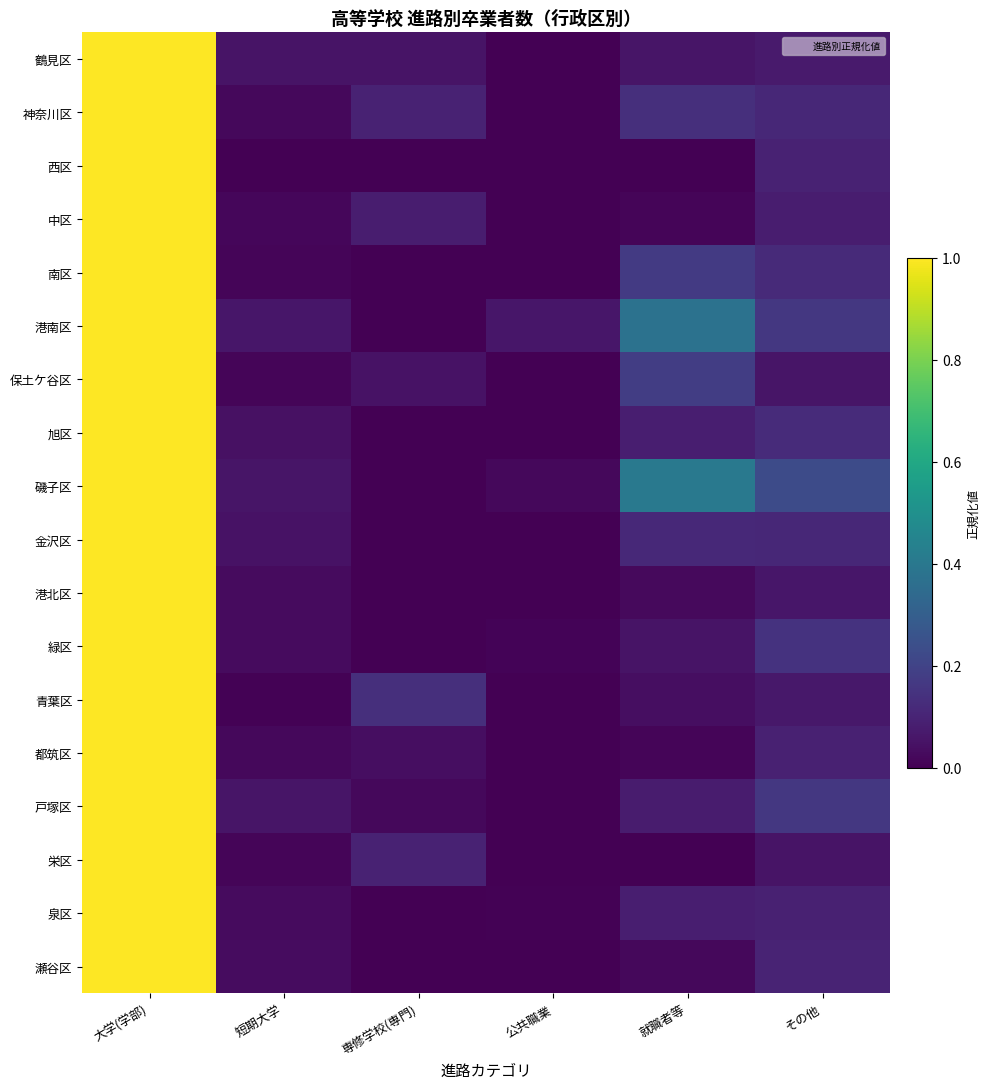

Reading right to left, list all the values displayed in this chart.

鶴見区: その他=0.1	就職者等=0.1	公共職業=0.0	専修学校(専門)=0.1	短期大学=0.1	大学(学部)=1.0
神奈川区: その他=0.1	就職者等=0.1	公共職業=0.0	専修学校(専門)=0.1	短期大学=0.0	大学(学部)=1.0
西区: その他=0.1	就職者等=0.0	公共職業=0.0	専修学校(専門)=0.0	短期大学=0.0	大学(学部)=1.0
中区: その他=0.1	就職者等=0.0	公共職業=0.0	専修学校(専門)=0.1	短期大学=0.0	大学(学部)=1.0
南区: その他=0.1	就職者等=0.2	公共職業=0.0	専修学校(専門)=0.0	短期大学=0.0	大学(学部)=1.0
港南区: その他=0.2	就職者等=0.4	公共職業=0.1	専修学校(専門)=0.0	短期大学=0.1	大学(学部)=1.0
保土ケ谷区: その他=0.1	就職者等=0.2	公共職業=0.0	専修学校(専門)=0.1	短期大学=0.0	大学(学部)=1.0
旭区: その他=0.1	就職者等=0.1	公共職業=0.0	専修学校(専門)=0.0	短期大学=0.0	大学(学部)=1.0
磯子区: その他=0.2	就職者等=0.4	公共職業=0.0	専修学校(専門)=0.0	短期大学=0.1	大学(学部)=1.0
金沢区: その他=0.1	就職者等=0.1	公共職業=0.0	専修学校(専門)=0.0	短期大学=0.0	大学(学部)=1.0
港北区: その他=0.1	就職者等=0.0	公共職業=0.0	専修学校(専門)=0.0	短期大学=0.0	大学(学部)=1.0
緑区: その他=0.1	就職者等=0.1	公共職業=0.0	専修学校(専門)=0.0	短期大学=0.0	大学(学部)=1.0
青葉区: その他=0.1	就職者等=0.0	公共職業=0.0	専修学校(専門)=0.1	短期大学=0.0	大学(学部)=1.0
都筑区: その他=0.1	就職者等=0.0	公共職業=0.0	専修学校(専門)=0.0	短期大学=0.0	大学(学部)=1.0
戸塚区: その他=0.2	就職者等=0.1	公共職業=0.0	専修学校(専門)=0.0	短期大学=0.1	大学(学部)=1.0
栄区: その他=0.1	就職者等=0.0	公共職業=0.0	専修学校(専門)=0.1	短期大学=0.0	大学(学部)=1.0
泉区: その他=0.1	就職者等=0.1	公共職業=0.0	専修学校(専門)=0.0	短期大学=0.0	大学(学部)=1.0
瀬谷区: その他=0.1	就職者等=0.0	公共職業=0.0	専修学校(専門)=0.0	短期大学=0.0	大学(学部)=1.0